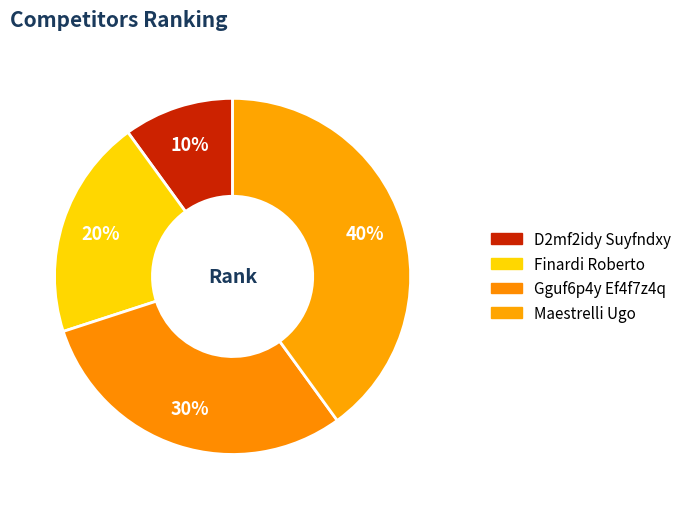

How many slices are in this pie chart?

4